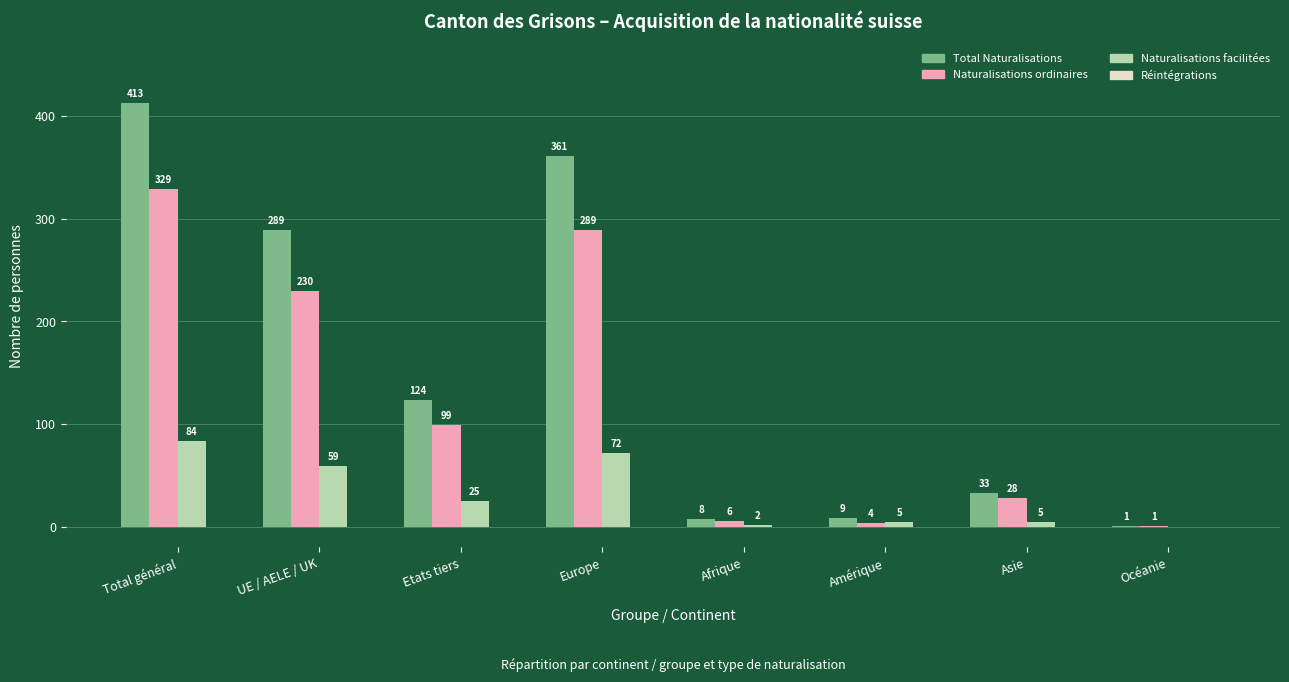

At which category is the sum across all series the highest?

Total général